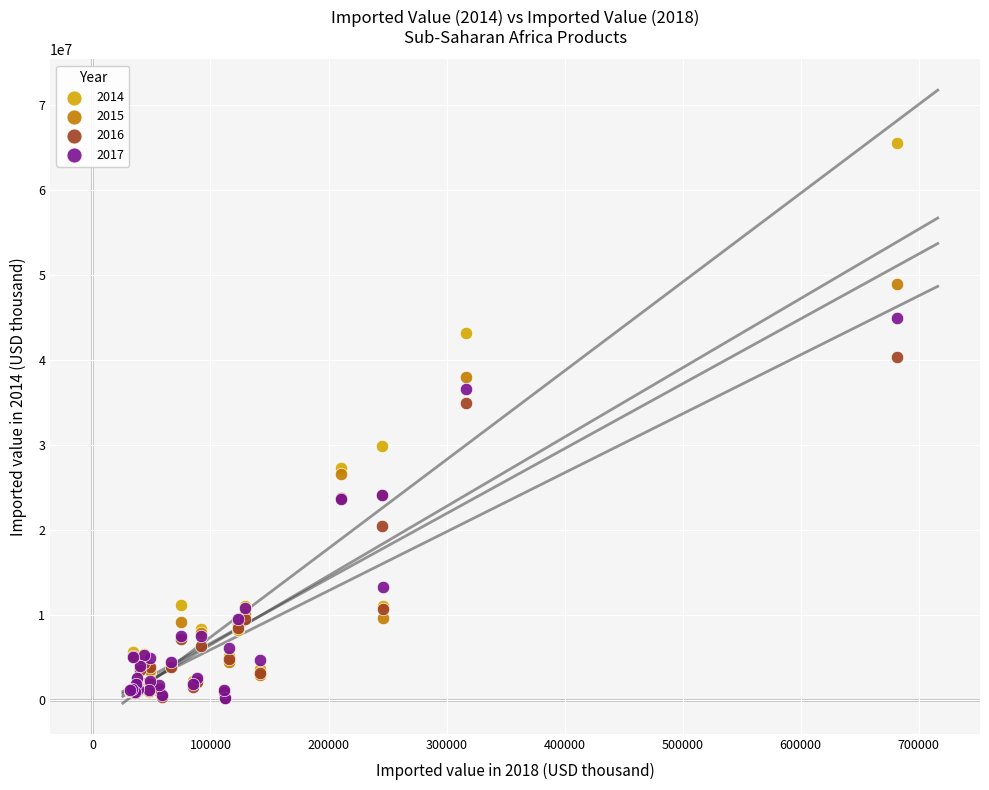

Across all series, what Y value is closest to 32837545?

34869973